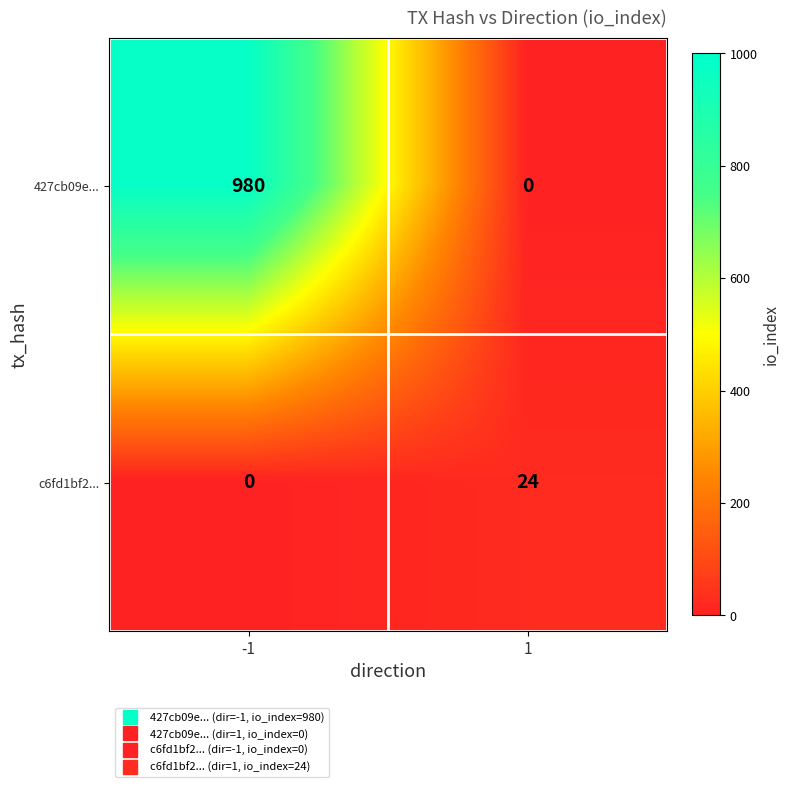

What is the highest value of the c6fd1bf2... series?

24